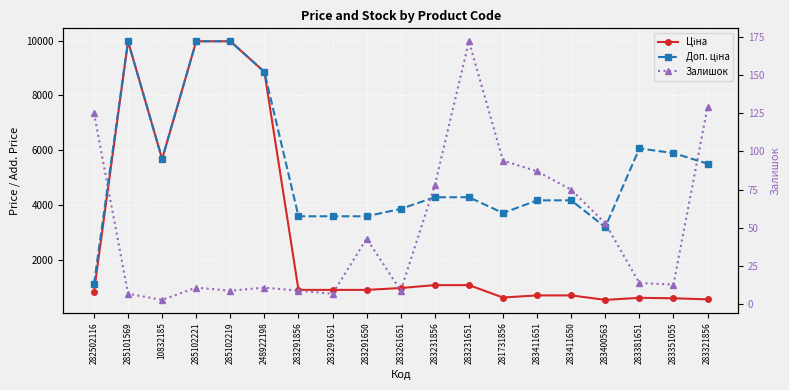

At how many categories does at least one series exceed 4643?

8